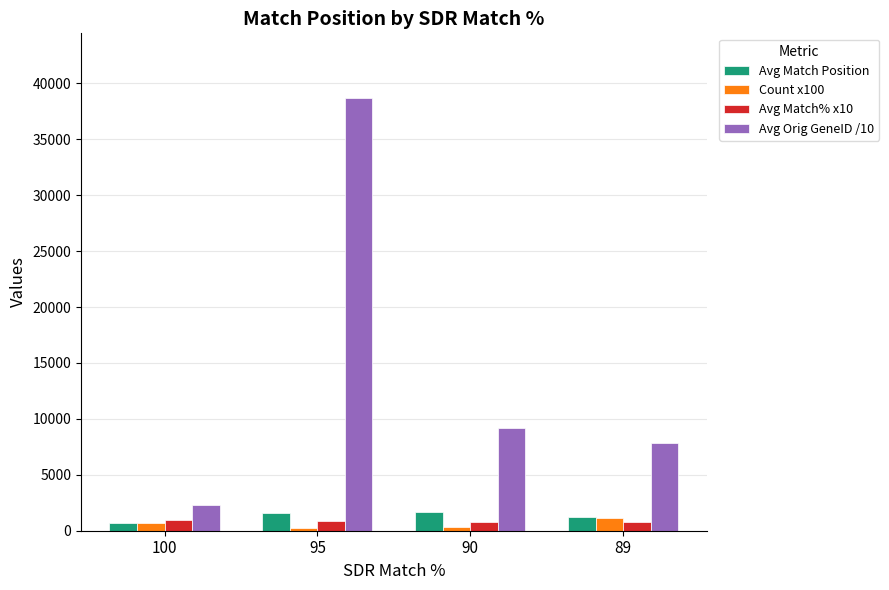

What is the difference between the second highest and second lowest values in the Count x100 series?

400.0